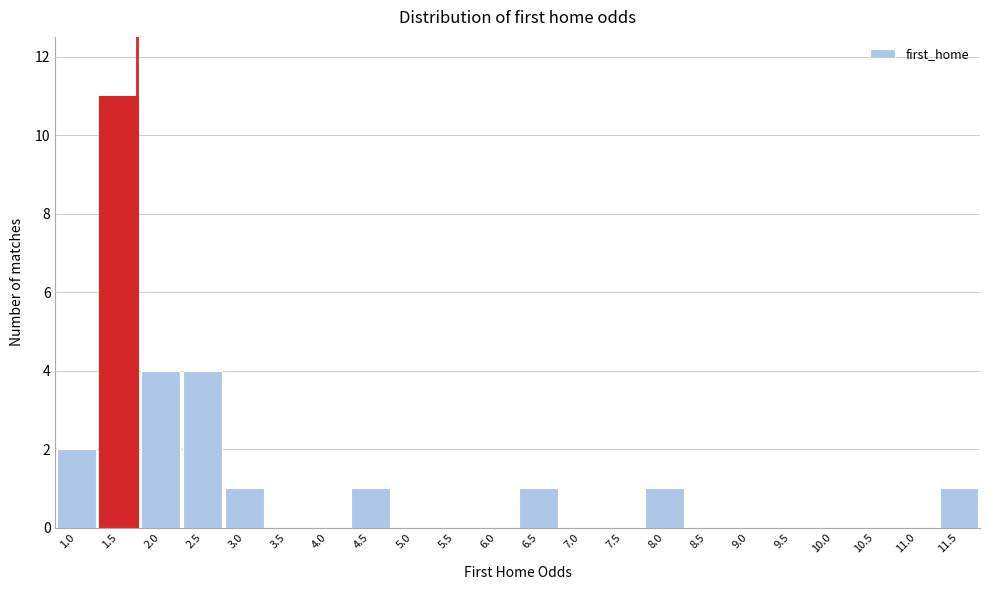

Reading left to right, extract all data points from this chart.

1.0=2	1.5=11	2.0=4	2.5=4	3.0=1	3.5=0	4.0=0	4.5=1	5.0=0	5.5=0	6.0=0	6.5=1	7.0=0	7.5=0	8.0=1	8.5=0	9.0=0	9.5=0	10.0=0	10.5=0	11.0=0	11.5=1